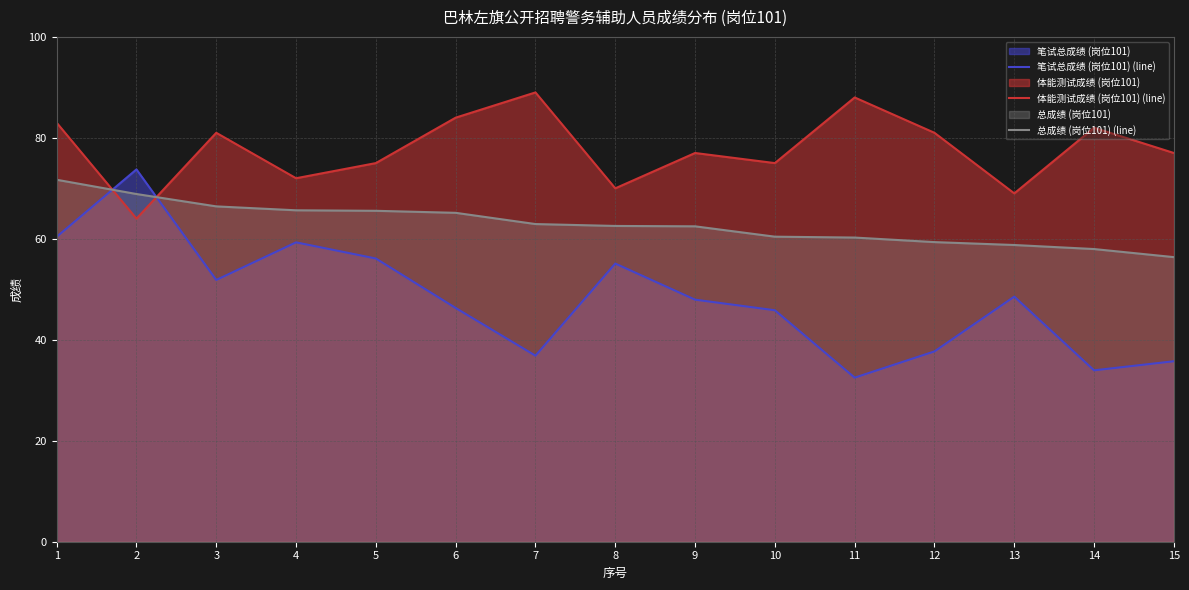

Reading right to left, extract all data points from this chart.

笔试总成绩 (岗位101) (line): 15=35.8	14=34.0	13=48.5	12=37.7	11=32.5	10=45.9	9=48.0	8=55.1	7=36.9	6=46.3	5=56.1	4=59.3	3=51.9	2=73.8	1=60.4
体能测试成绩 (岗位101) (line): 15=77.0	14=82.0	13=69.0	12=81.0	11=88.0	10=75.0	9=77.0	8=70.0	7=89.0	6=84.0	5=75.0	4=72.0	3=81.0	2=64.0	1=83.0
总成绩 (岗位101) (line): 15=56.4	14=58.0	13=58.8	12=59.4	11=60.2	10=60.4	9=62.5	8=62.5	7=62.9	6=65.2	5=65.5	4=65.7	3=66.4	2=68.9	1=71.7